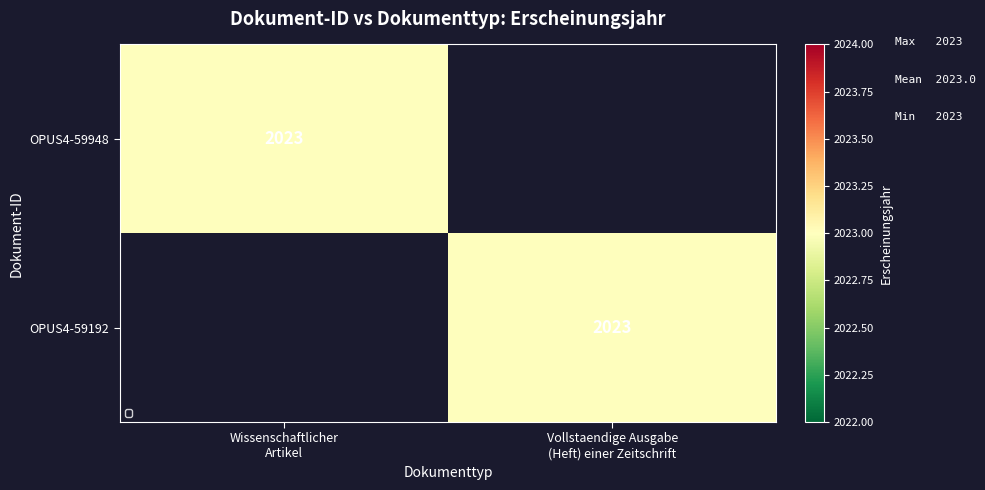

What is the difference between the OPUS4-59192 values at Wissenschaftlicher Artikel and Vollstaendige Ausgabe (Heft) einer Zeitschrift?

2023